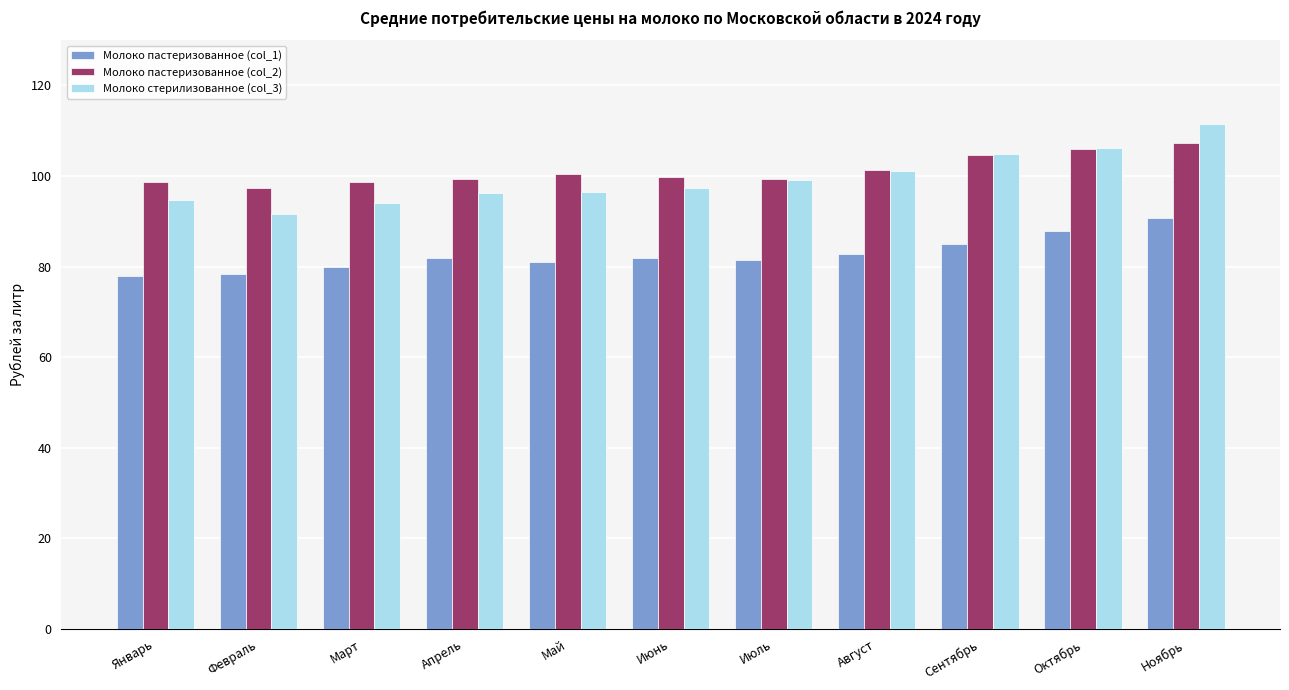

What is the average value of the Молоко стерилизованное (col_3) series?

99.4